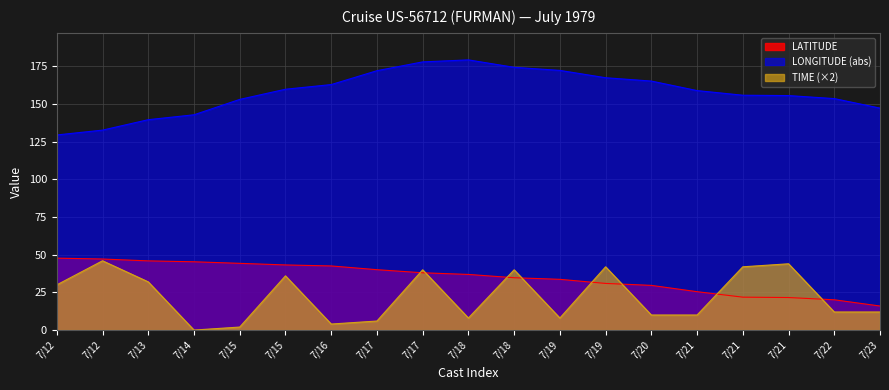

Which series has the widest spread of values?

LONGITUDE (abs)